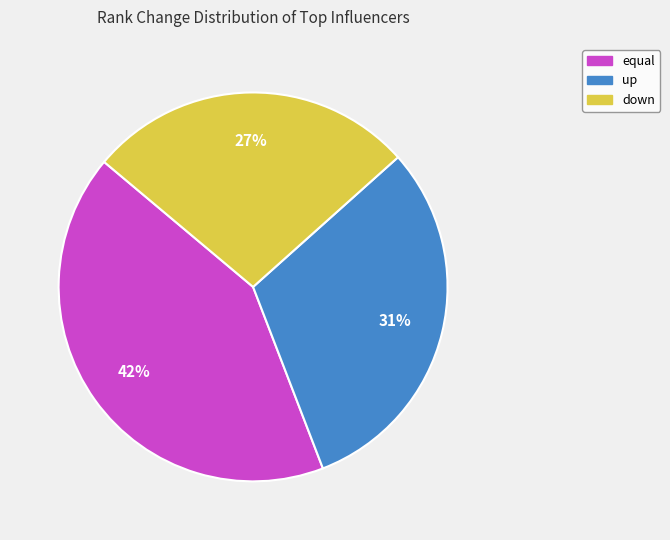

Which slice is the smallest?

down